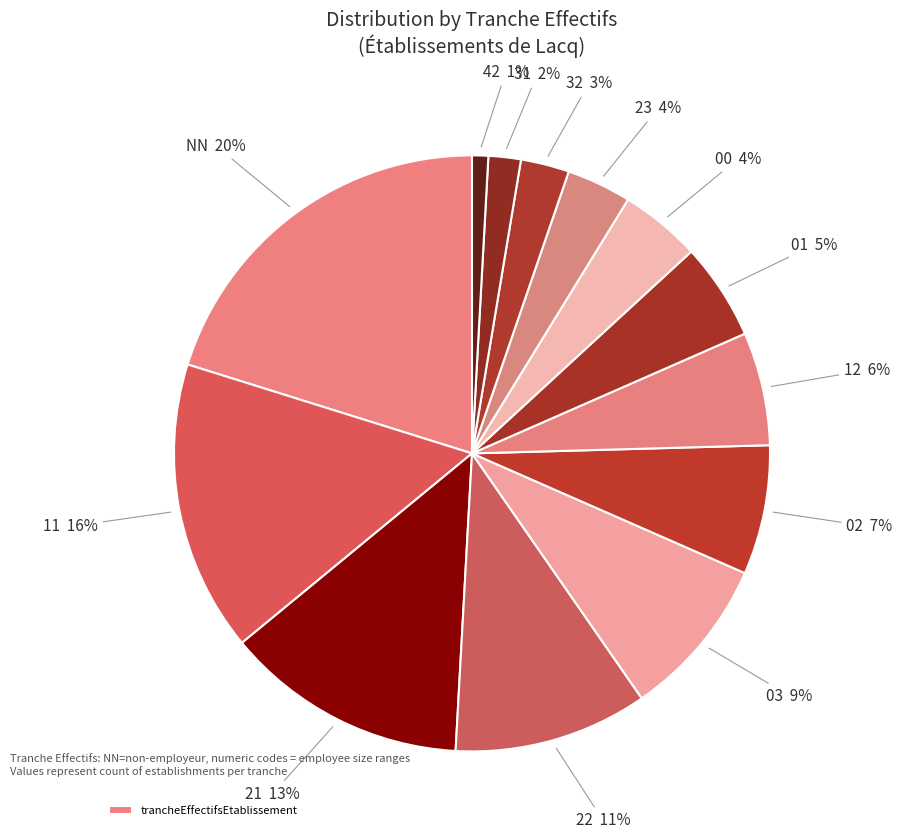

To the nearest percent, what is the average slice percentage?

8%